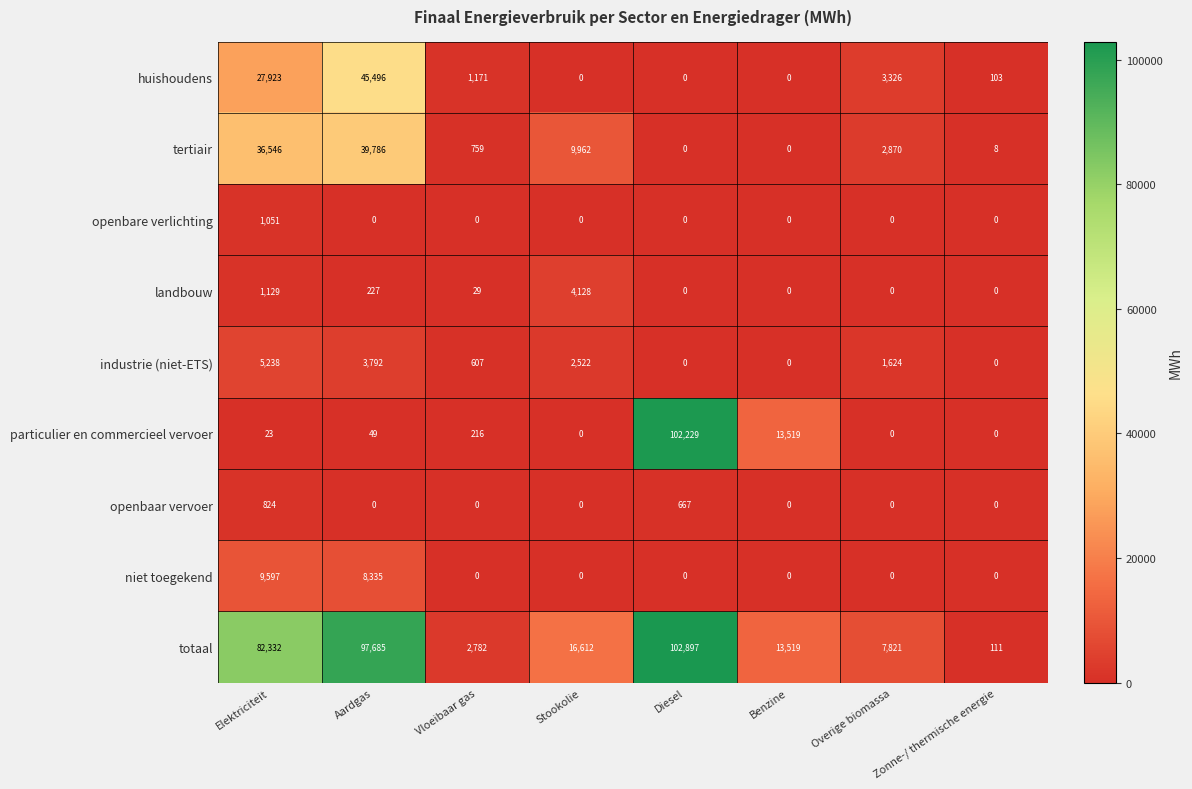

Where is niet toegekend nearest to the value 4798?

Aardgas